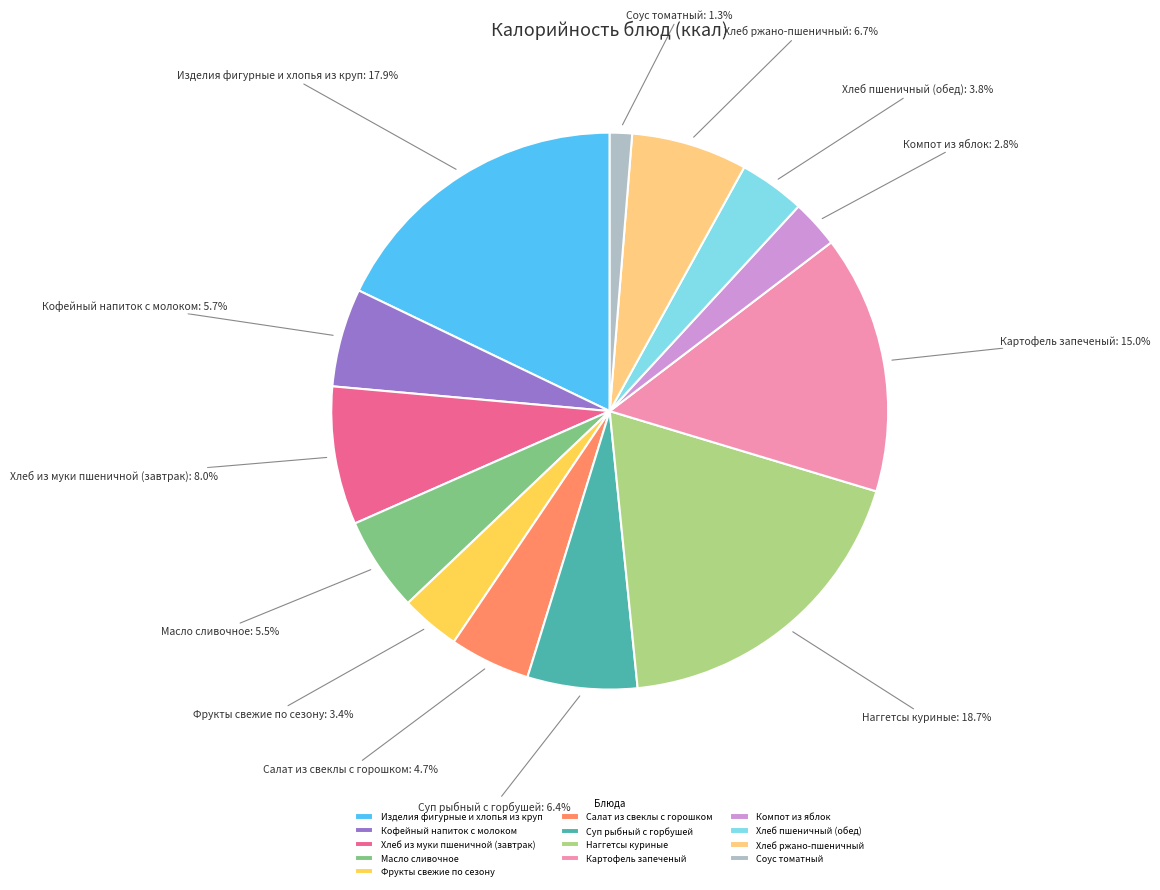

Approximately how many times larger is the value at Картофель запеченый compared to Фрукты свежие по сезону?

4.4